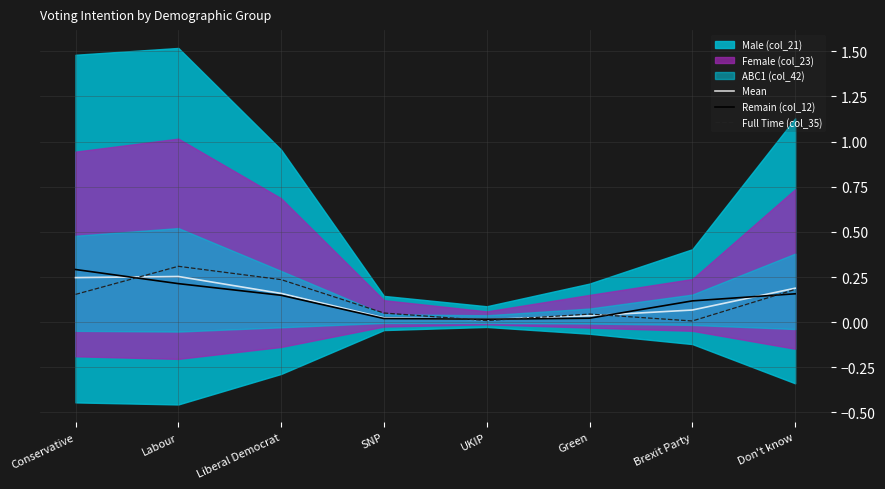

Between which two adjacent categories do Full Time (col_35) and Mean first intersect?

Conservative and Labour